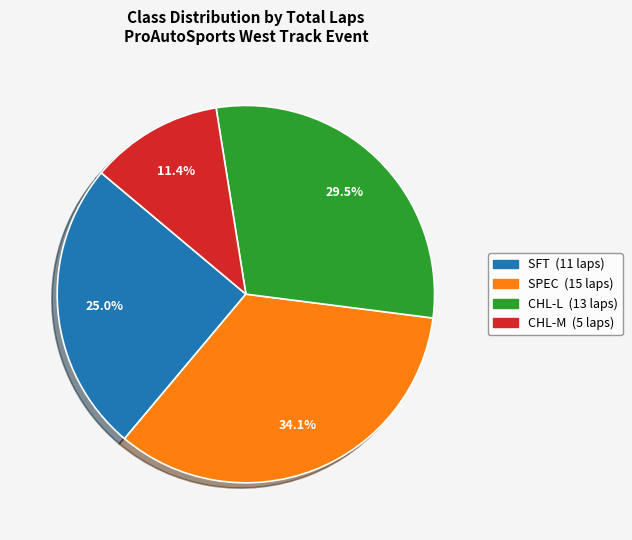

Which has a higher value, CHL-M or SPEC?

SPEC